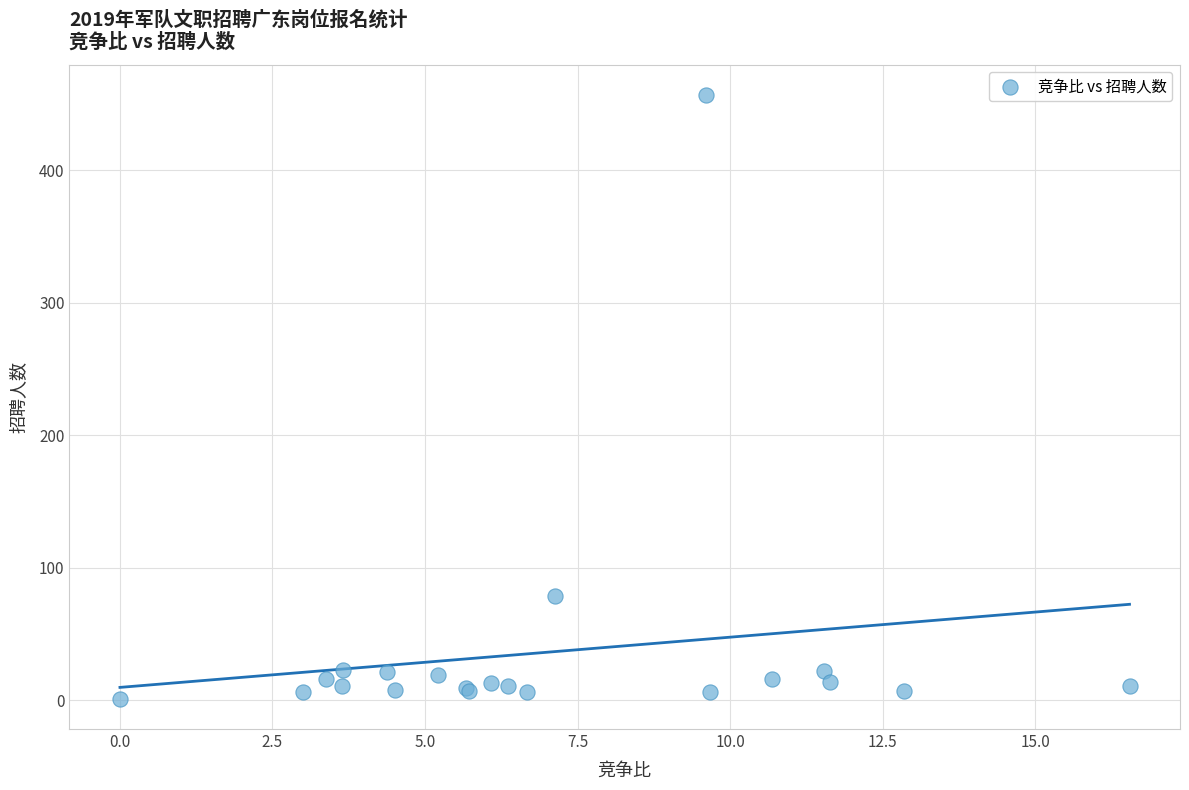

What Y value in the scatter plot is closest to 229?

79